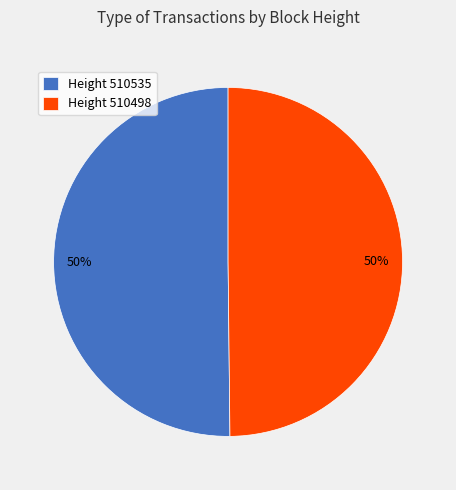

What percentage is the Height 510498 slice, to the nearest percent?

50%